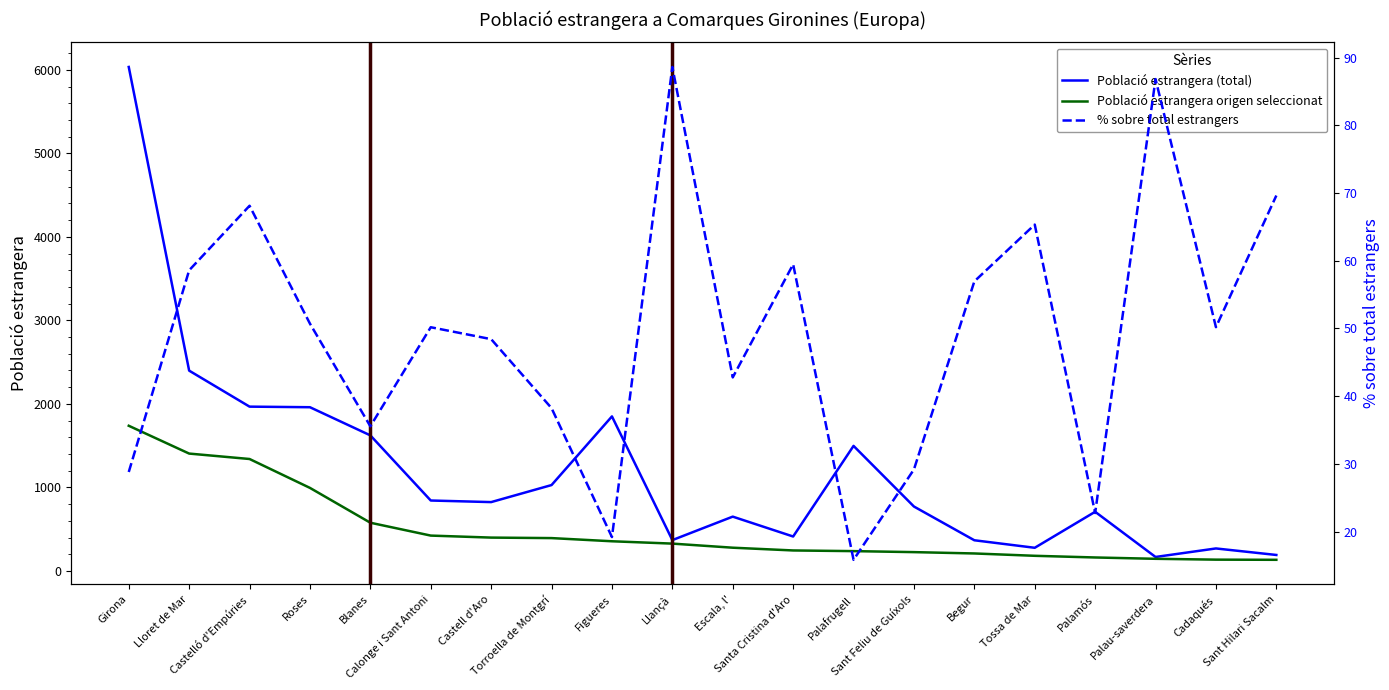

At how many categories does at least one series exceed 4603?

1